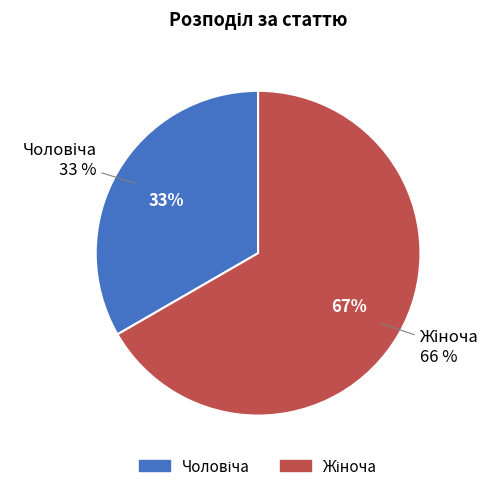

Combined, do Жіноча and Чоловіча account for over 50%?

Yes